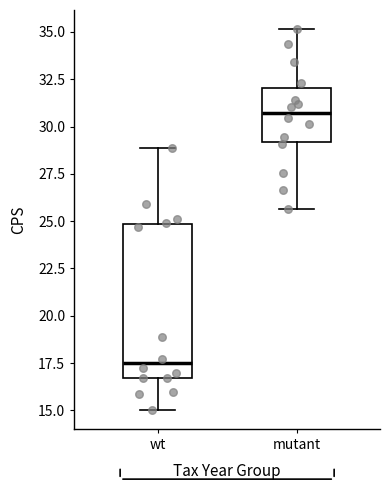

Which box is the tallest, from its lower edge to its upper edge?

wt